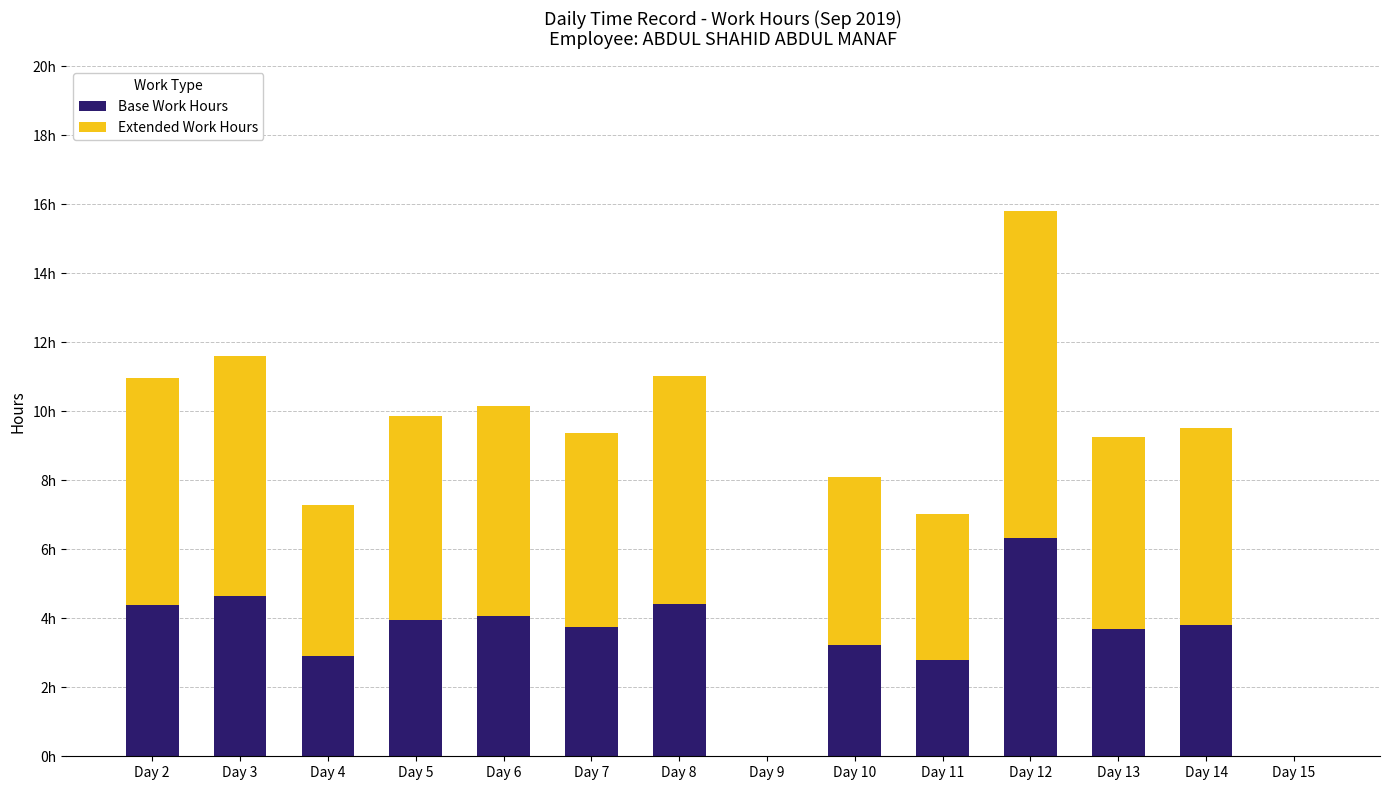

What is the difference between the Extended Work Hours values at Day 3 and Day 7?

1.3